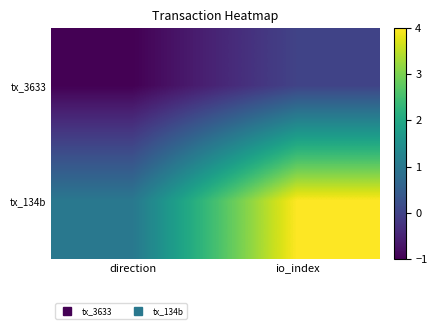

How many series are shown in this chart?

2